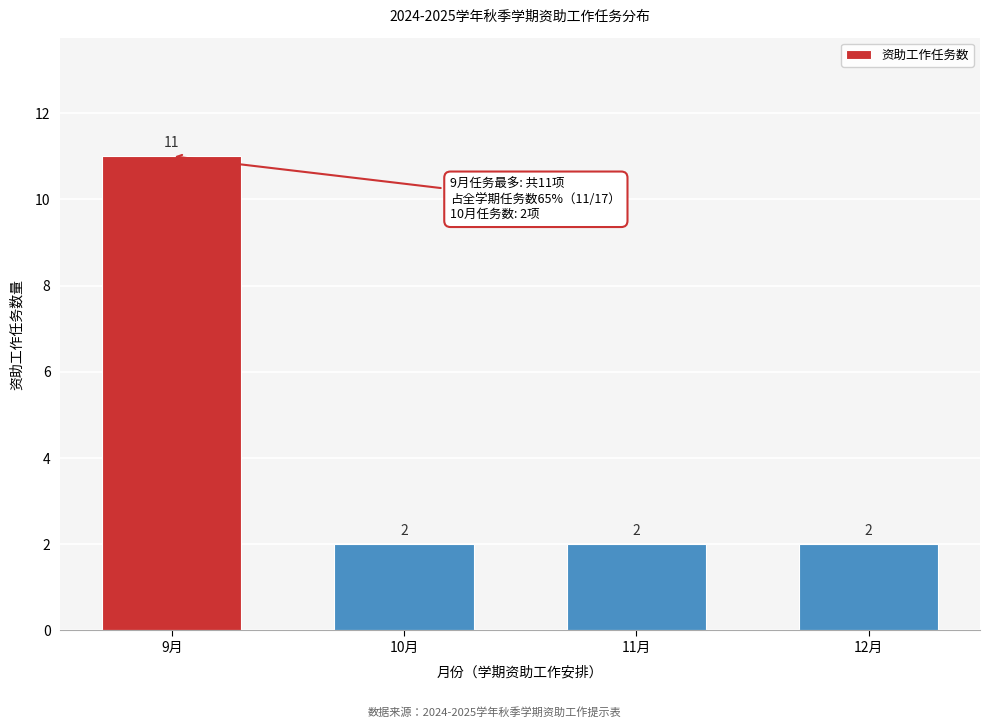

Reading right to left, transcribe all the data shown in this chart.

12月=2	11月=2	10月=2	9月=11